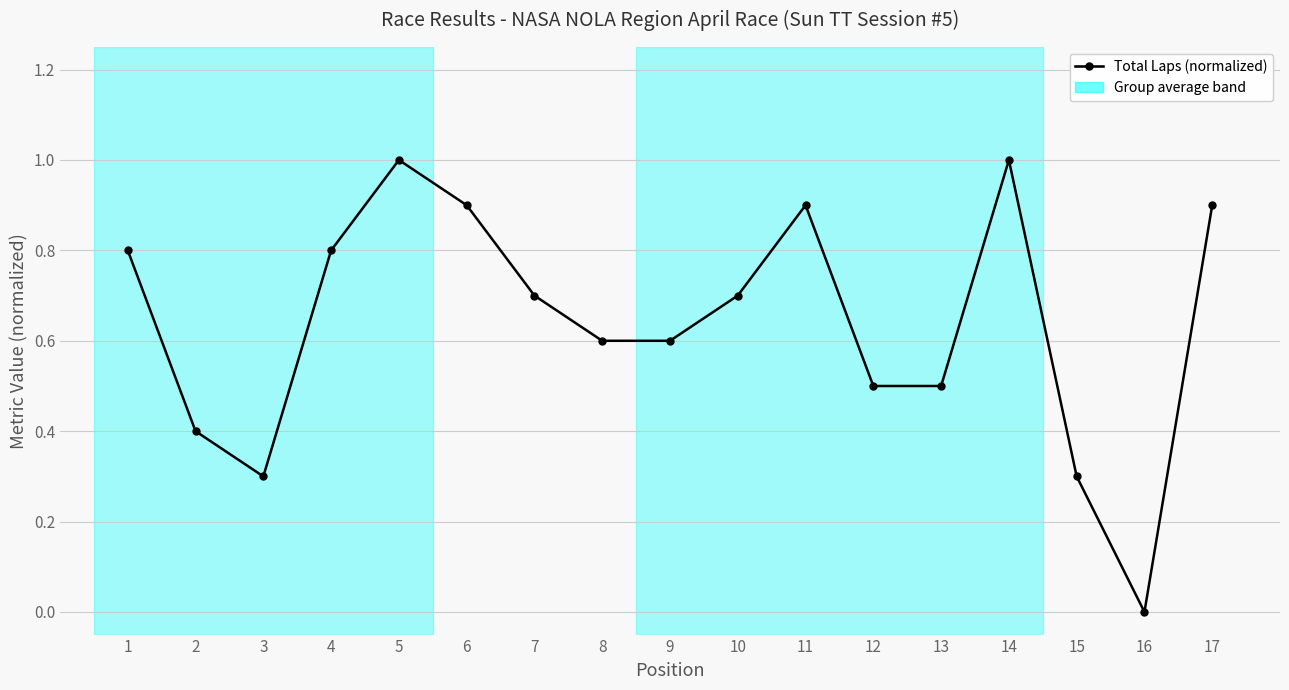

How many series are shown in this chart?

1